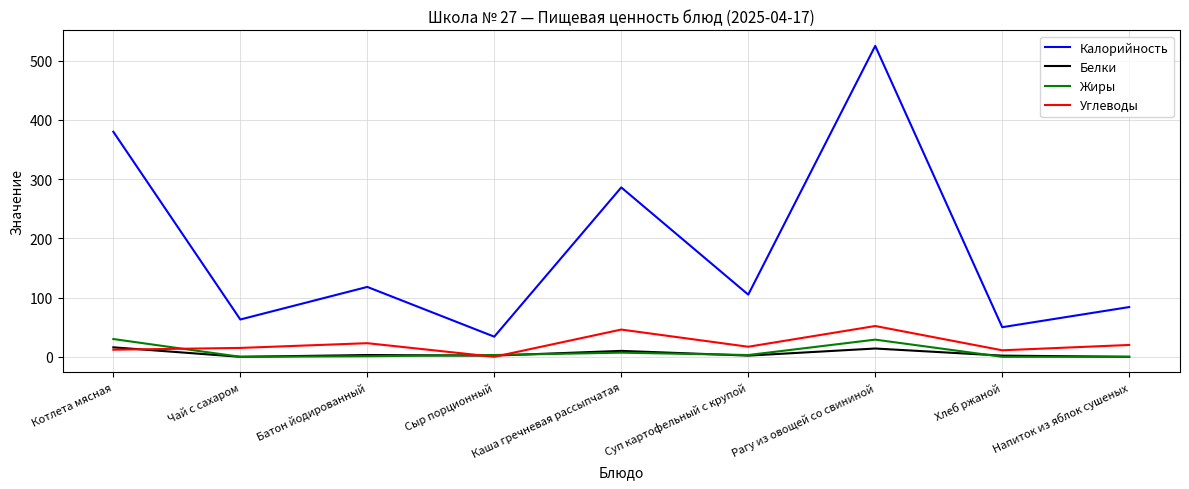

Which category has the highest value across all series?

Рагу из овощей со свининой